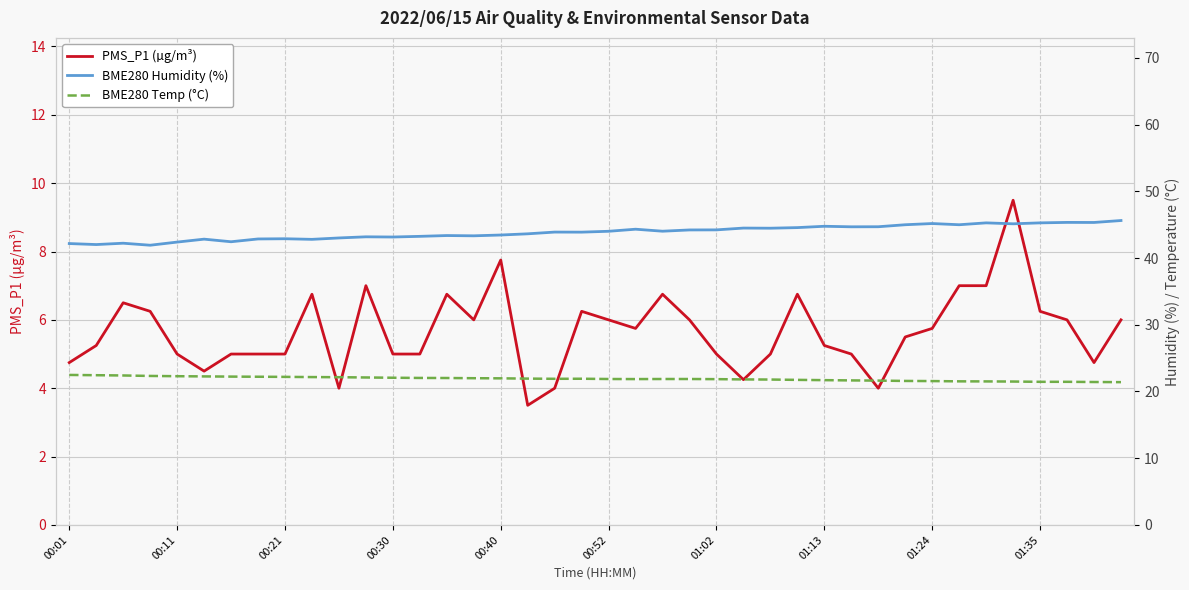

What is the lowest value of the PMS_P1 (µg/m³) series?

3.5